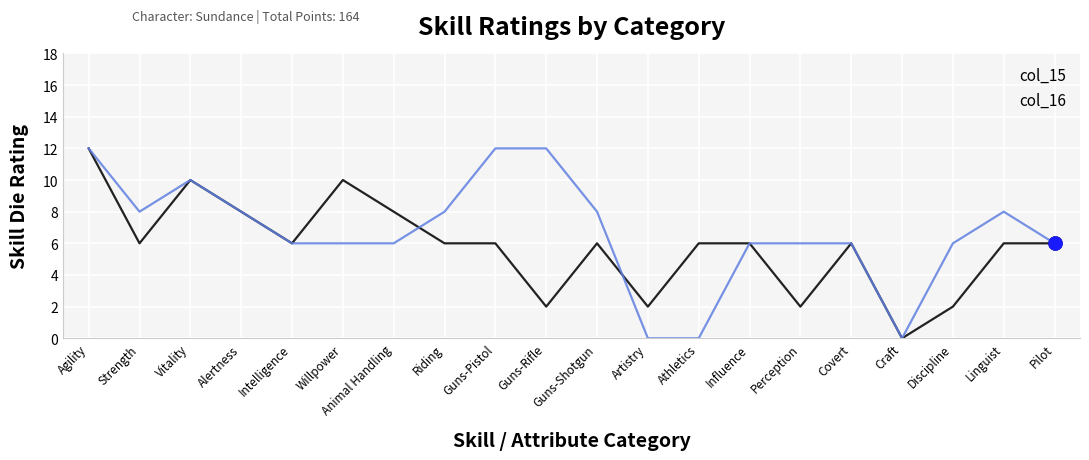

At how many categories does at least one series exceed 5?

18